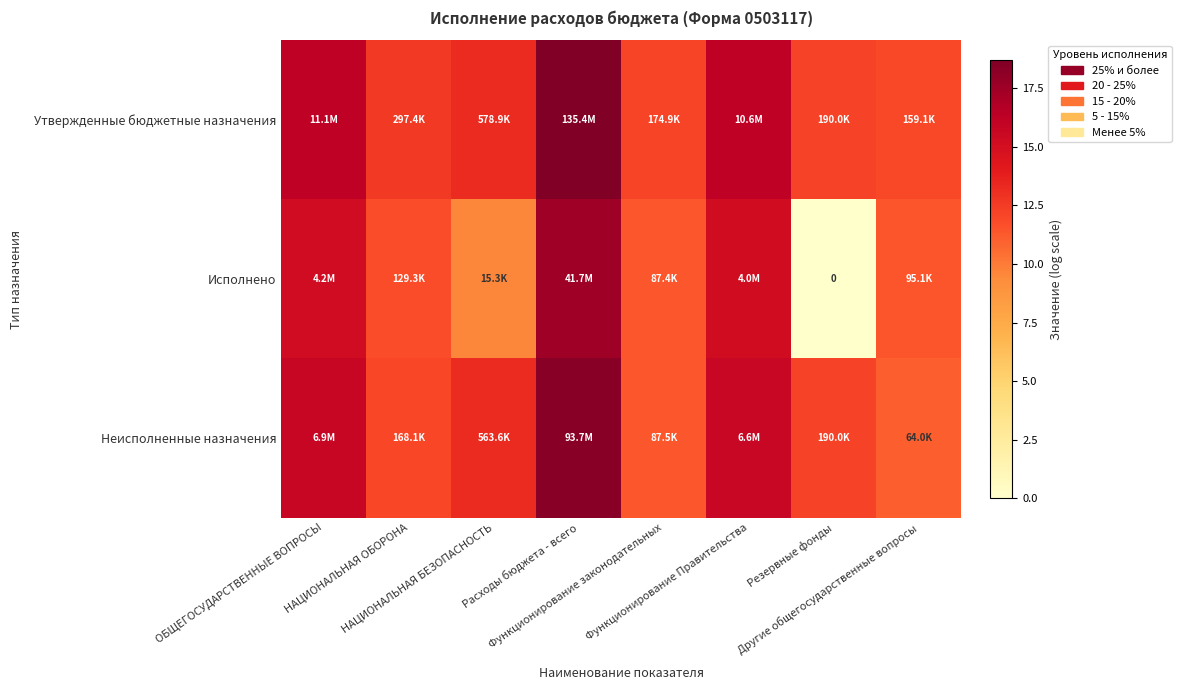

Between НАЦИОНАЛЬНАЯ БЕЗОПАСНОСТЬ and Другие общегосударственные вопросы, which series saw the biggest shift?

Неисполненные назначения